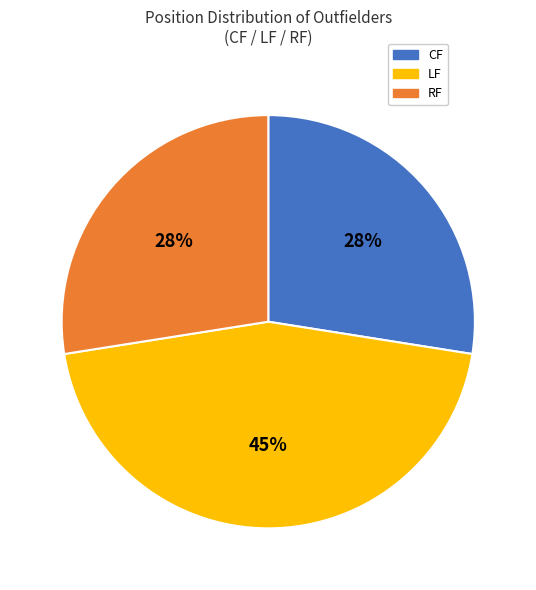

To the nearest percent, what is the difference between the RF and CF slice percentages?

0%